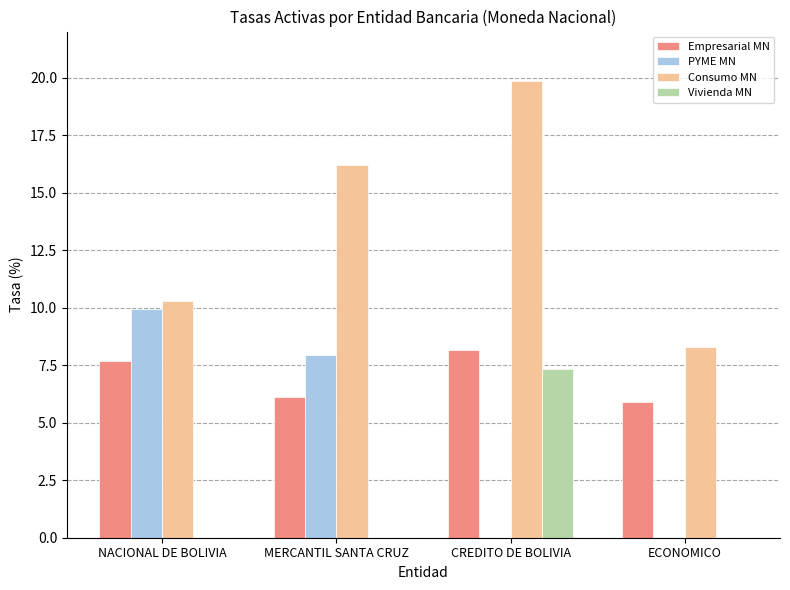

True or false: Consumo MN has a value of 10.3 at NACIONAL DE BOLIVIA.

True